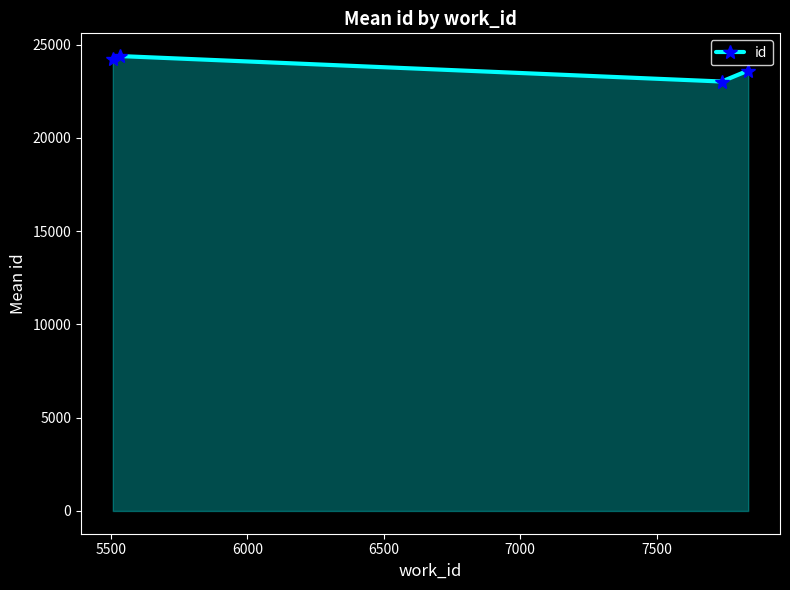

How many points are lower than both their immediate neighbors (excluding endpoints)?

1